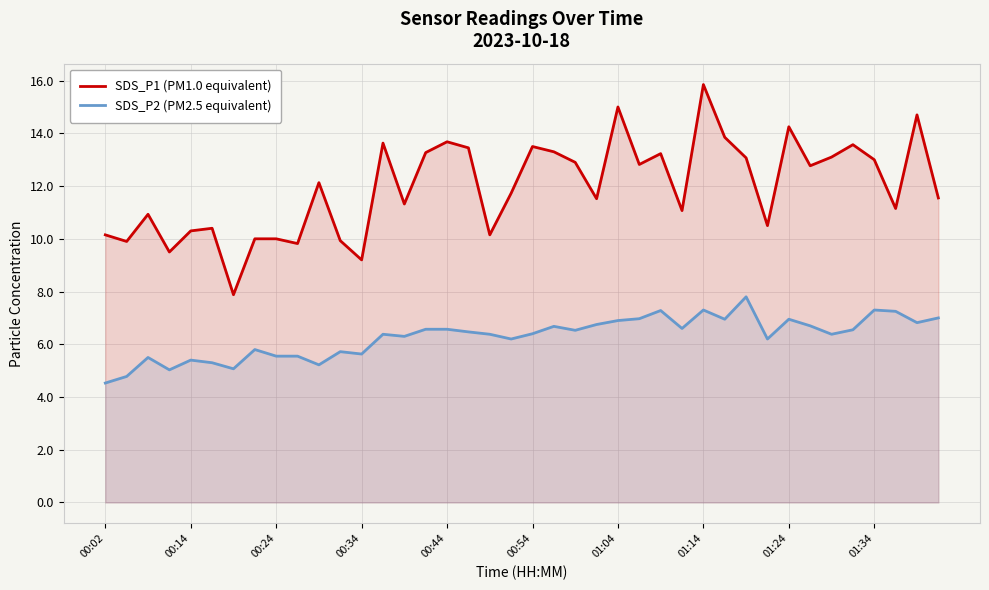

The SDS_P1 (PM1.0 equivalent) series shows 12.1 at 10. True or false?

True